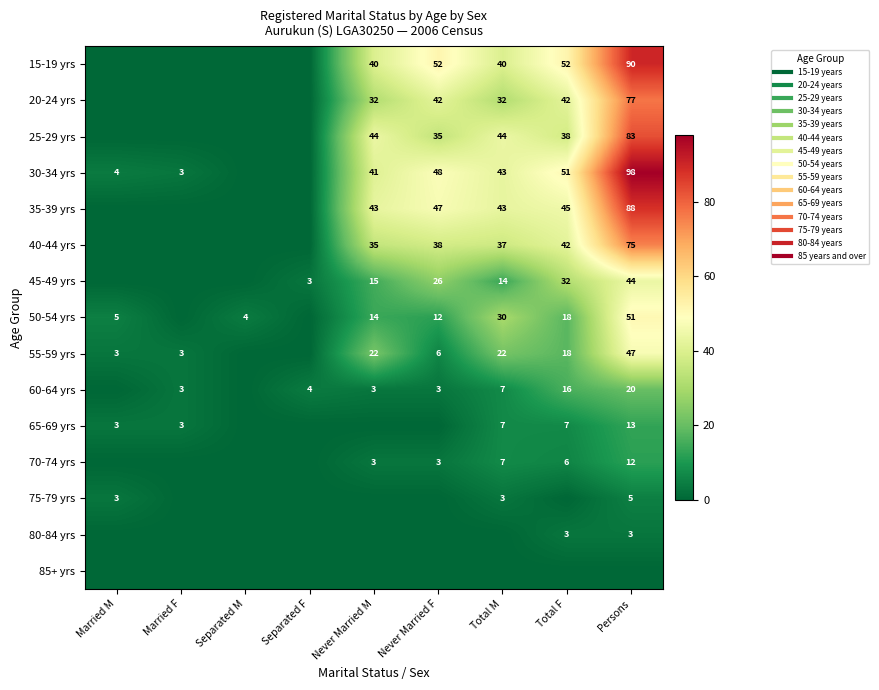

How many data points in 65-69 yrs are above 3?

3